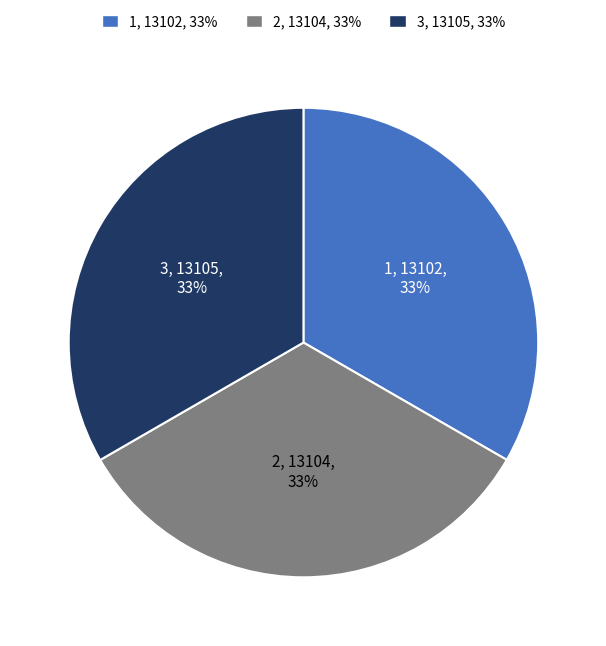

To the nearest percent, what portion does 2 represent?

33%